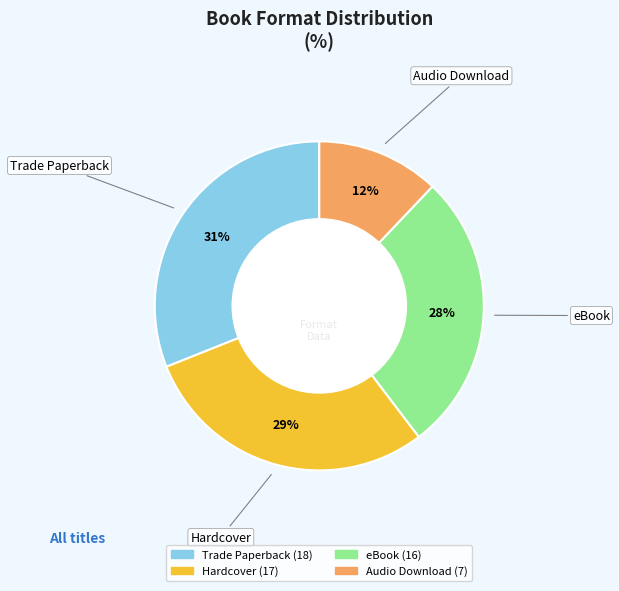

The Trade Paperback slice represents 31% of the pie. True or false?

True